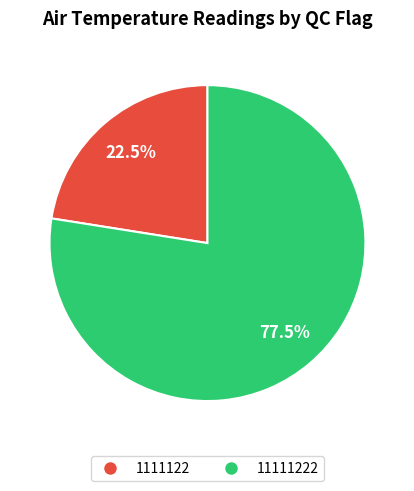

Is there any slice that represents more than half of the pie?

Yes